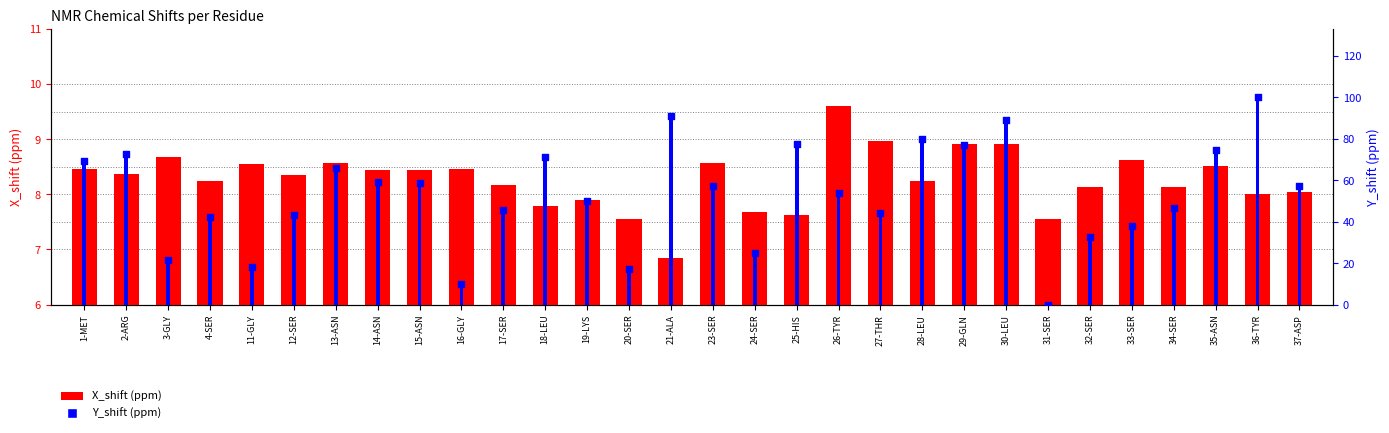

Which series has the largest Y range (max minus min)?

Y_shift (ppm)